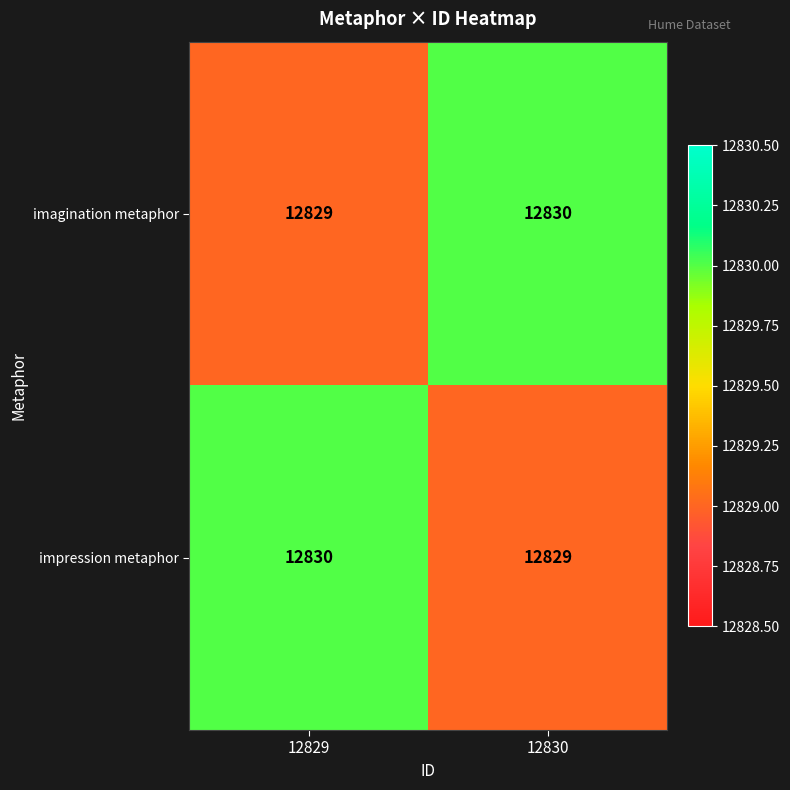

Rank the series at 12829 from lowest to highest value.

imagination metaphor, impression metaphor